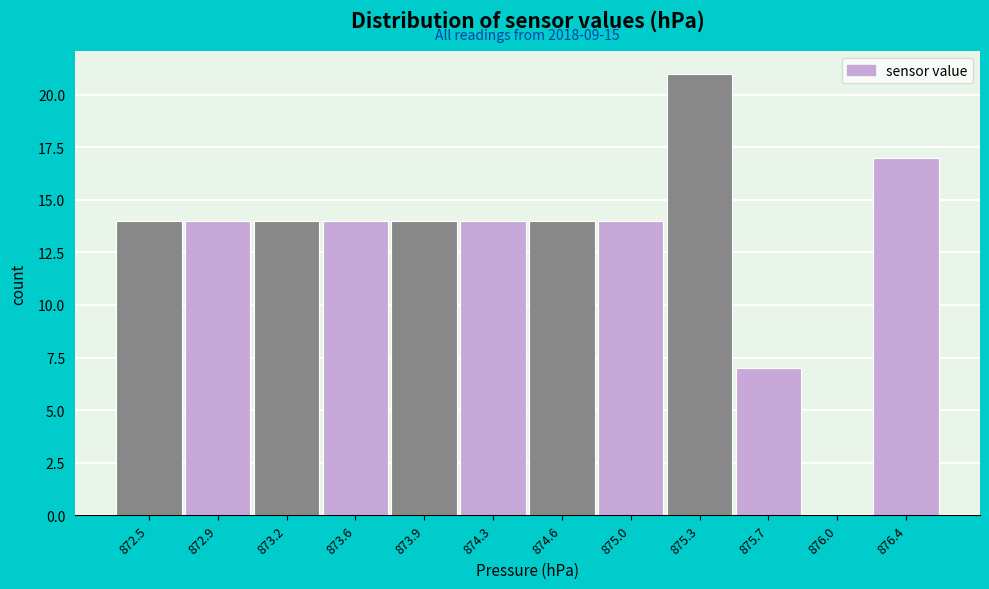

Reading left to right, extract all data points from this chart.

872.5=14	872.9=14	873.2=14	873.6=14	873.9=14	874.3=14	874.6=14	875.0=14	875.3=21	875.7=7	876.0=0	876.4=17